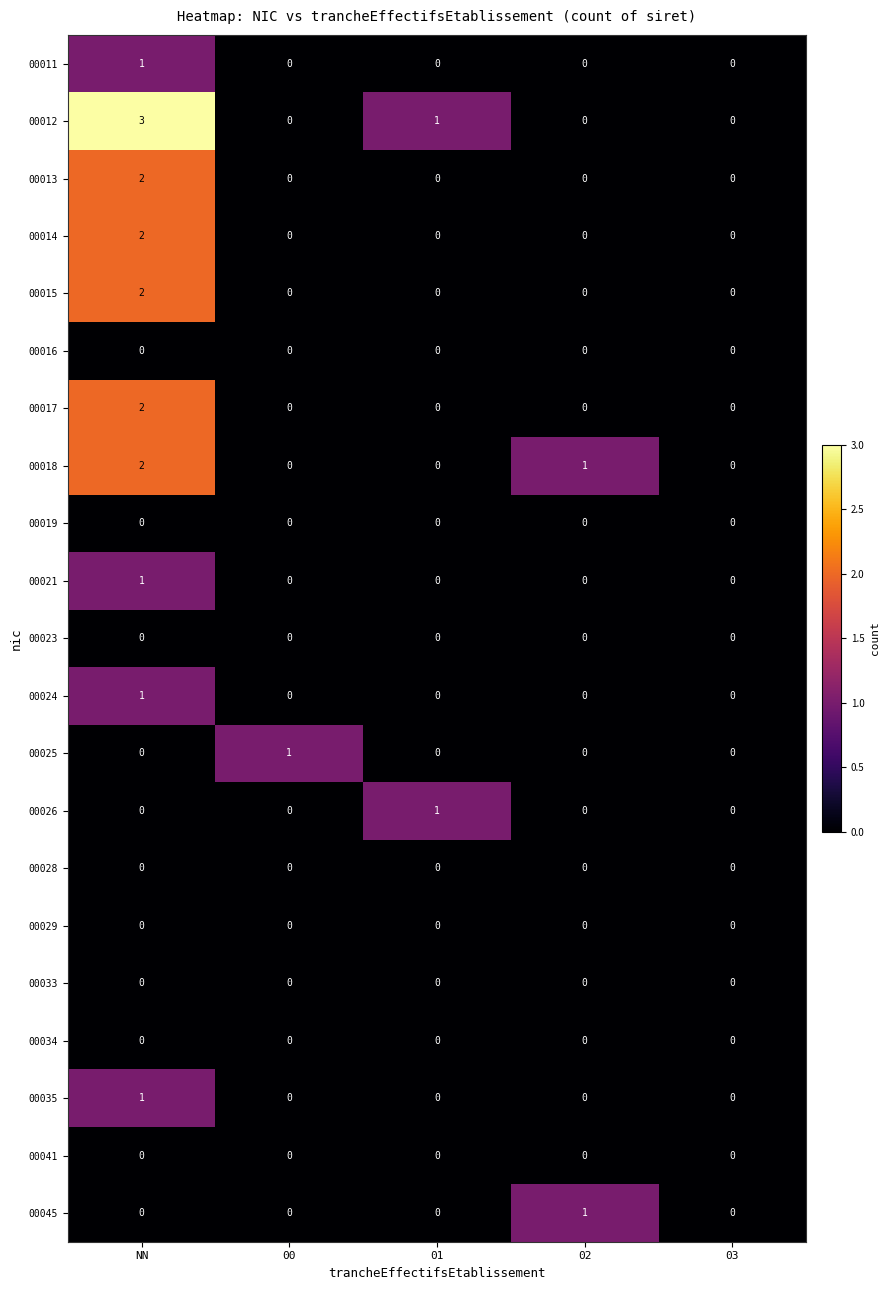

How many 00018 values are between 0 and 1?

4